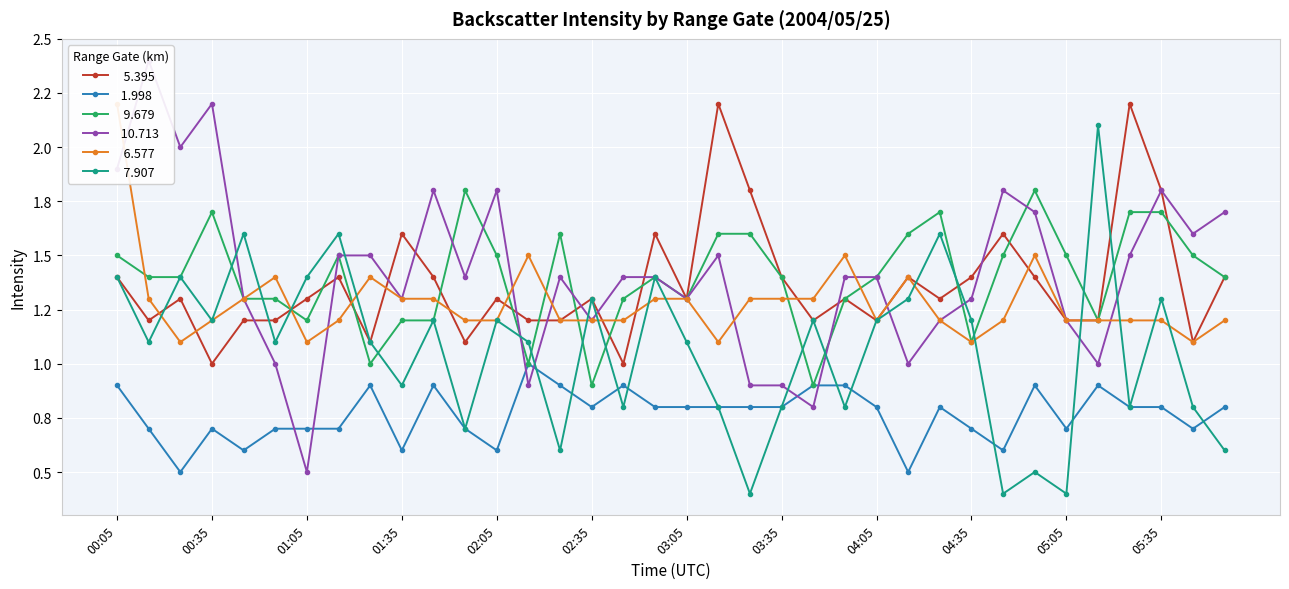

Reading left to right, transcribe all the data shown in this chart.

  5.395: 00:05=1.4	00:15=1.2	00:25=1.3	00:35=1.0	00:45=1.2	00:55=1.2	01:05=1.3	01:15=1.4	01:25=1.1	01:35=1.6	01:45=1.4	01:55=1.1	02:05=1.3	02:15=1.2	02:25=1.2	02:35=1.3	02:45=1.0	02:55=1.6	03:05=1.3	03:15=2.2	03:25=1.8	03:35=1.4	03:45=1.2	03:55=1.3	04:05=1.2	04:15=1.4	04:25=1.3	04:35=1.4	04:45=1.6	04:55=1.4	05:05=1.2	05:15=1.2	05:25=2.2	05:35=1.8	05:45=1.1	05:55=1.4
 1.998: 00:05=0.9	00:15=0.7	00:25=0.5	00:35=0.7	00:45=0.6	00:55=0.7	01:05=0.7	01:15=0.7	01:25=0.9	01:35=0.6	01:45=0.9	01:55=0.7	02:05=0.6	02:15=1.0	02:25=0.9	02:35=0.8	02:45=0.9	02:55=0.8	03:05=0.8	03:15=0.8	03:25=0.8	03:35=0.8	03:45=0.9	03:55=0.9	04:05=0.8	04:15=0.5	04:25=0.8	04:35=0.7	04:45=0.6	04:55=0.9	05:05=0.7	05:15=0.9	05:25=0.8	05:35=0.8	05:45=0.7	05:55=0.8
  9.679: 00:05=1.5	00:15=1.4	00:25=1.4	00:35=1.7	00:45=1.3	00:55=1.3	01:05=1.2	01:15=1.5	01:25=1.0	01:35=1.2	01:45=1.2	01:55=1.8	02:05=1.5	02:15=1.0	02:25=1.6	02:35=0.9	02:45=1.3	02:55=1.4	03:05=1.3	03:15=1.6	03:25=1.6	03:35=1.4	03:45=0.9	03:55=1.3	04:05=1.4	04:15=1.6	04:25=1.7	04:35=1.1	04:45=1.5	04:55=1.8	05:05=1.5	05:15=1.2	05:25=1.7	05:35=1.7	05:45=1.5	05:55=1.4
 10.713: 00:05=1.9	00:15=2.4	00:25=2.0	00:35=2.2	00:45=1.3	00:55=1.0	01:05=0.5	01:15=1.5	01:25=1.5	01:35=1.3	01:45=1.8	01:55=1.4	02:05=1.8	02:15=0.9	02:25=1.4	02:35=1.2	02:45=1.4	02:55=1.4	03:05=1.3	03:15=1.5	03:25=0.9	03:35=0.9	03:45=0.8	03:55=1.4	04:05=1.4	04:15=1.0	04:25=1.2	04:35=1.3	04:45=1.8	04:55=1.7	05:05=1.2	05:15=1.0	05:25=1.5	05:35=1.8	05:45=1.6	05:55=1.7
  6.577: 00:05=2.2	00:15=1.3	00:25=1.1	00:35=1.2	00:45=1.3	00:55=1.4	01:05=1.1	01:15=1.2	01:25=1.4	01:35=1.3	01:45=1.3	01:55=1.2	02:05=1.2	02:15=1.5	02:25=1.2	02:35=1.2	02:45=1.2	02:55=1.3	03:05=1.3	03:15=1.1	03:25=1.3	03:35=1.3	03:45=1.3	03:55=1.5	04:05=1.2	04:15=1.4	04:25=1.2	04:35=1.1	04:45=1.2	04:55=1.5	05:05=1.2	05:15=1.2	05:25=1.2	05:35=1.2	05:45=1.1	05:55=1.2
  7.907: 00:05=1.4	00:15=1.1	00:25=1.4	00:35=1.2	00:45=1.6	00:55=1.1	01:05=1.4	01:15=1.6	01:25=1.1	01:35=0.9	01:45=1.2	01:55=0.7	02:05=1.2	02:15=1.1	02:25=0.6	02:35=1.3	02:45=0.8	02:55=1.4	03:05=1.1	03:15=0.8	03:25=0.4	03:35=0.8	03:45=1.2	03:55=0.8	04:05=1.2	04:15=1.3	04:25=1.6	04:35=1.2	04:45=0.4	04:55=0.5	05:05=0.4	05:15=2.1	05:25=0.8	05:35=1.3	05:45=0.8	05:55=0.6